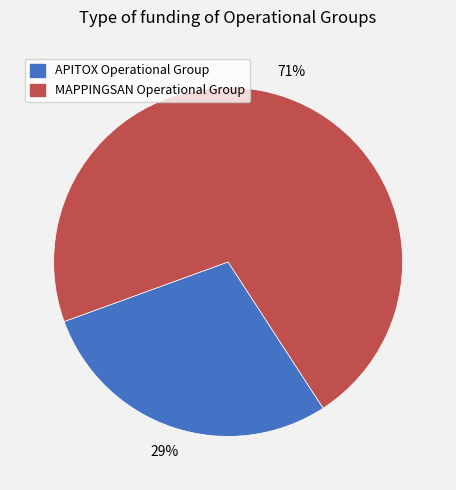

What percentage is the APITOX Operational Group slice, to the nearest percent?

29%